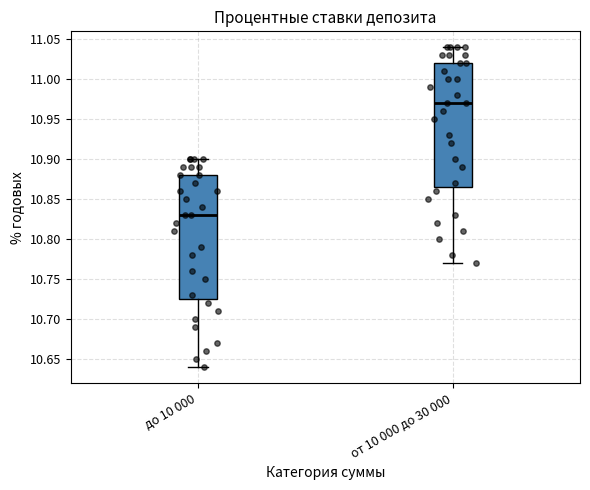

Reading left to right, read every box against the y-axis: the position of its median line, the range the box covers, and the ends of its whiskers. The values are not printed on the chart, so give them approximately, as read against the axis.

до 10 000: median 10.830, box 10.725 to 10.880, whiskers 10.640 to 10.900
от 10 000 до 30 000: median 10.970, box 10.865 to 11.020, whiskers 10.770 to 11.040